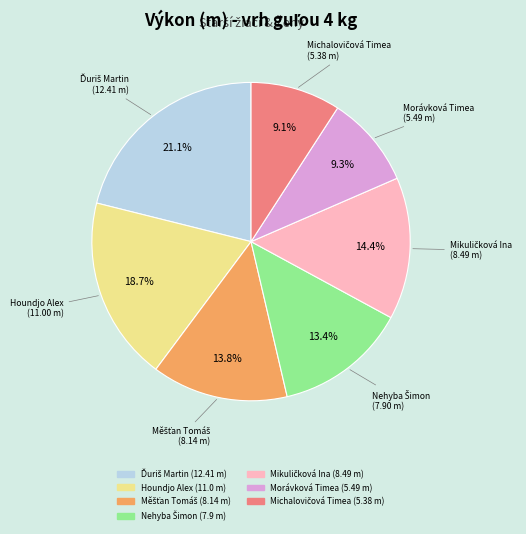

Approximately how many times larger is the value at Houndjo Alex compared to Morávková Timea?

2.0